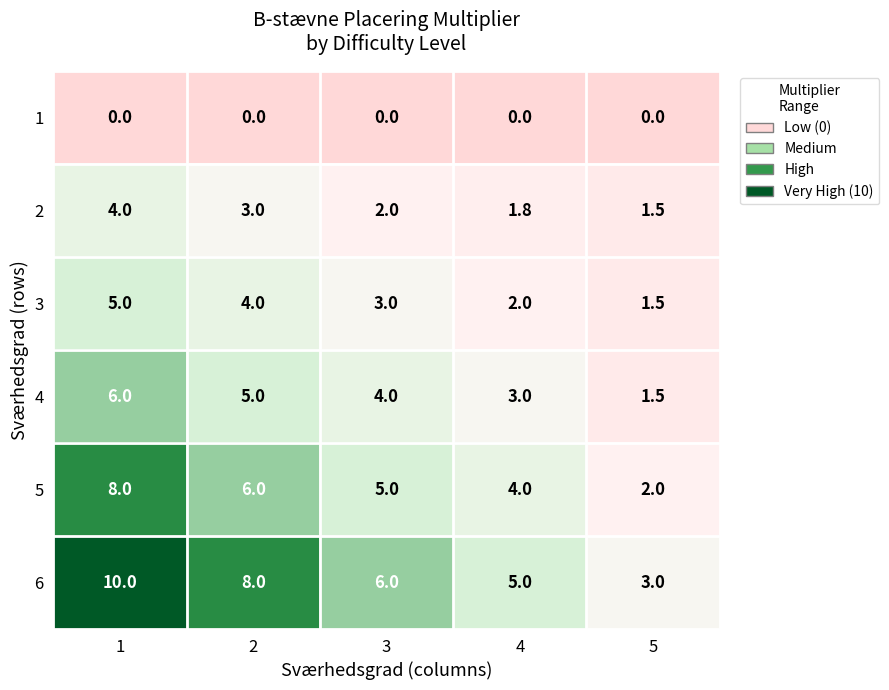

Reading right to left, transcribe all the data shown in this chart.

1: 5=0.0	4=0.0	3=0.0	2=0.0	1=0.0
2: 5=1.5	4=1.8	3=2.0	2=3.0	1=4.0
3: 5=1.5	4=2.0	3=3.0	2=4.0	1=5.0
4: 5=1.5	4=3.0	3=4.0	2=5.0	1=6.0
5: 5=2.0	4=4.0	3=5.0	2=6.0	1=8.0
6: 5=3.0	4=5.0	3=6.0	2=8.0	1=10.0